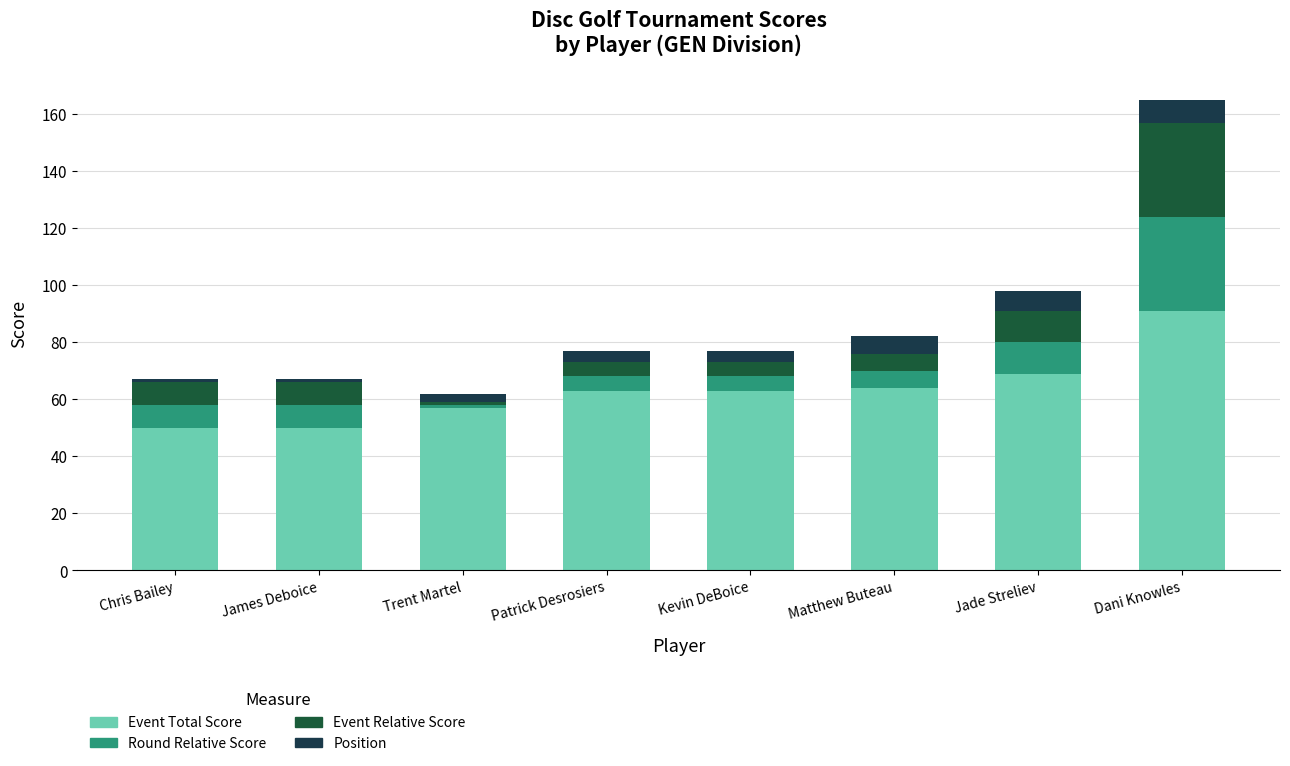

Is it true that Event Total Score equals 84 at Kevin DeBoice?

False